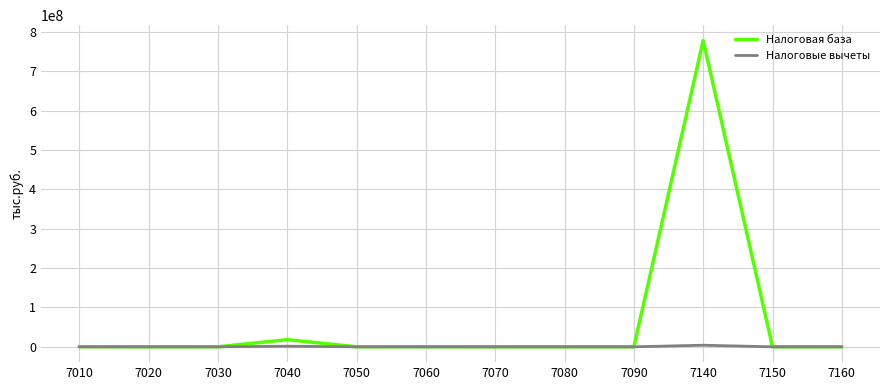

How many categories are shown in the chart?

12